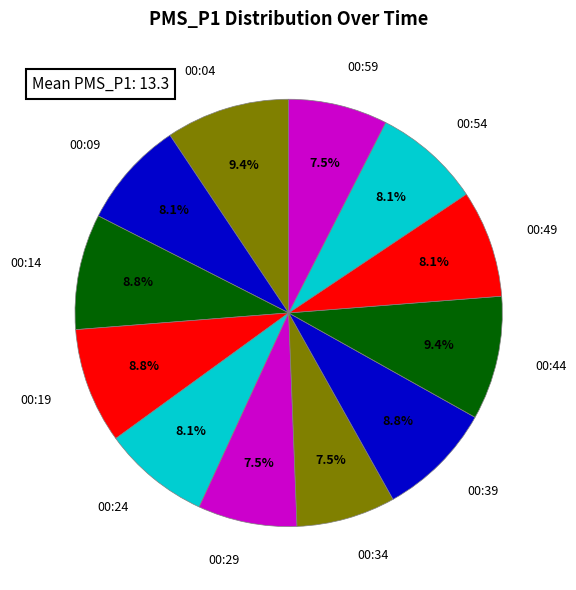

What is the ratio of the value at 00:34 to the value at 00:14?

0.9